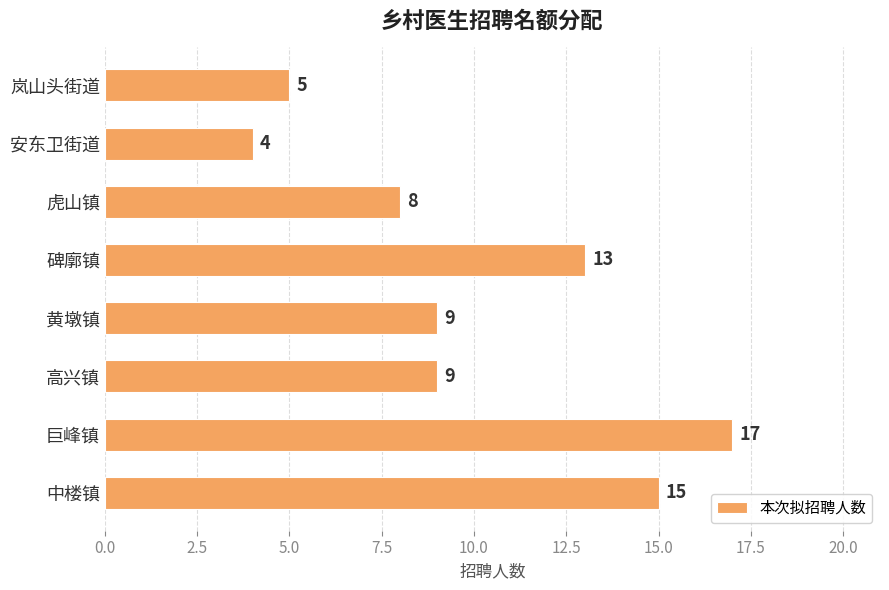

What is the maximum value shown in the chart?

17